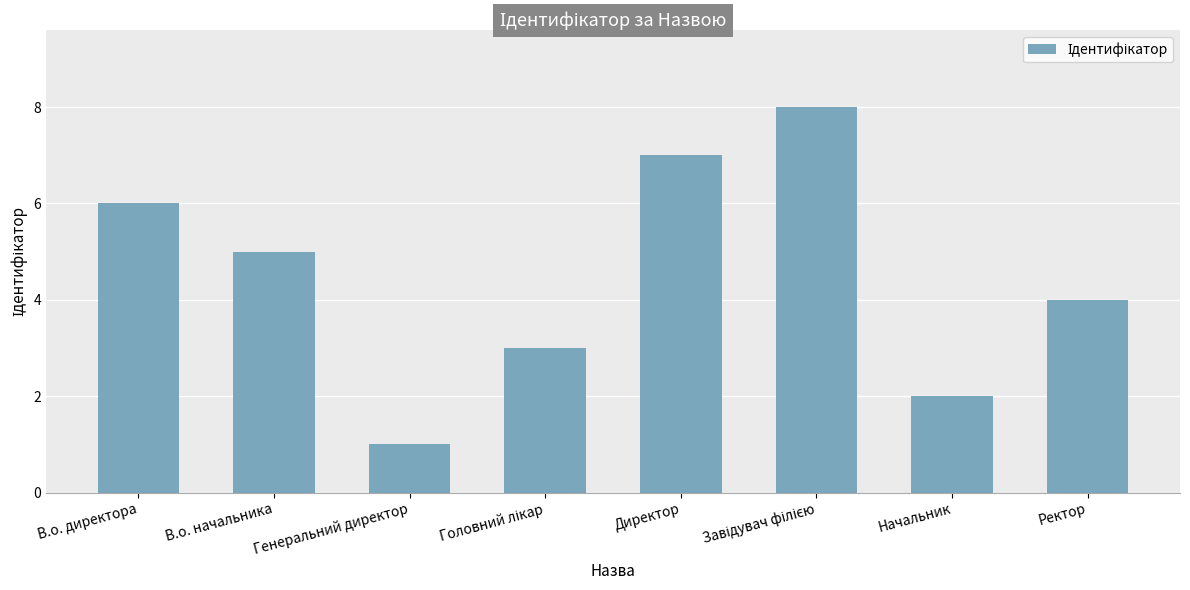

True or false: the data shows 4 at Ректор.

True